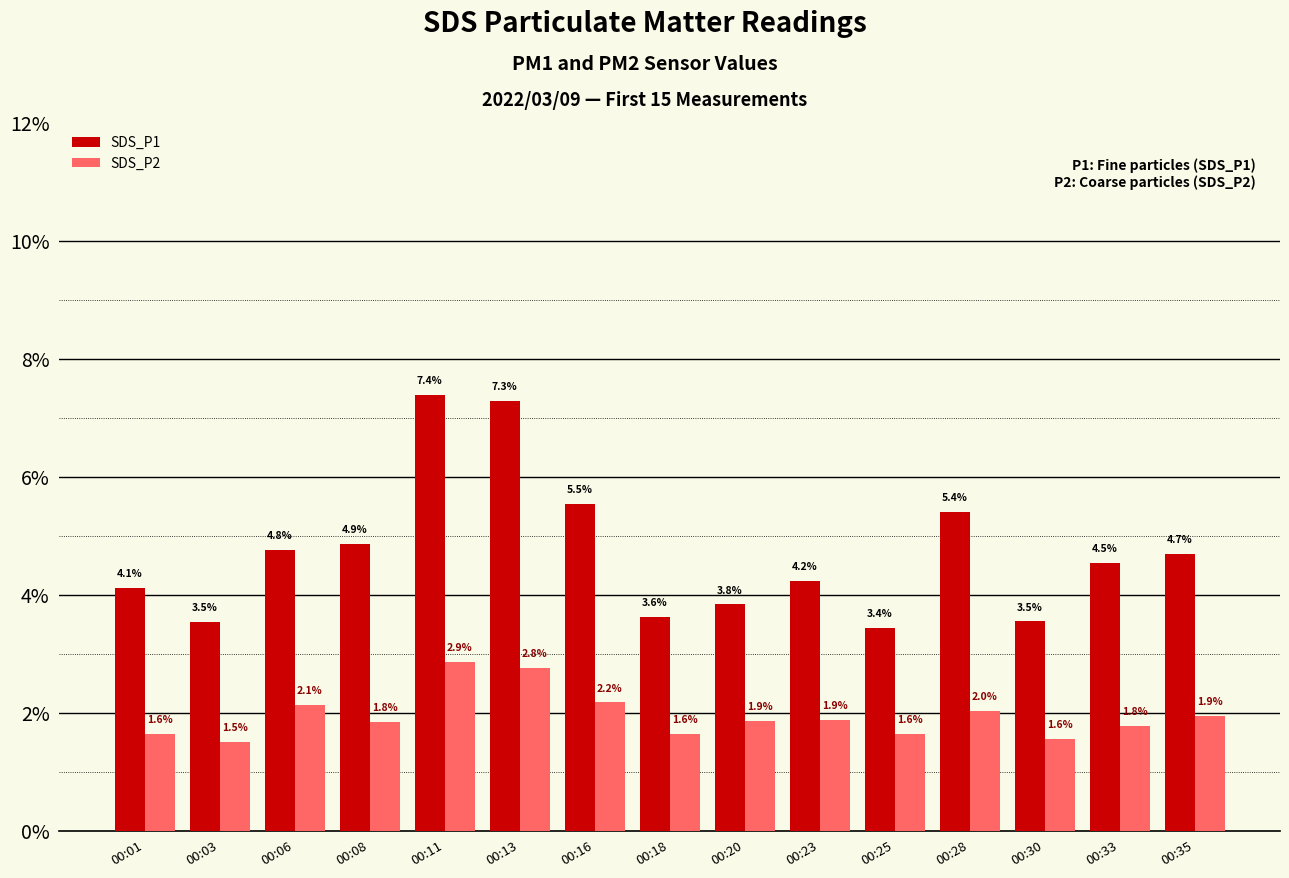

The SDS_P1 series shows 7.3 at 00:13. True or false?

True